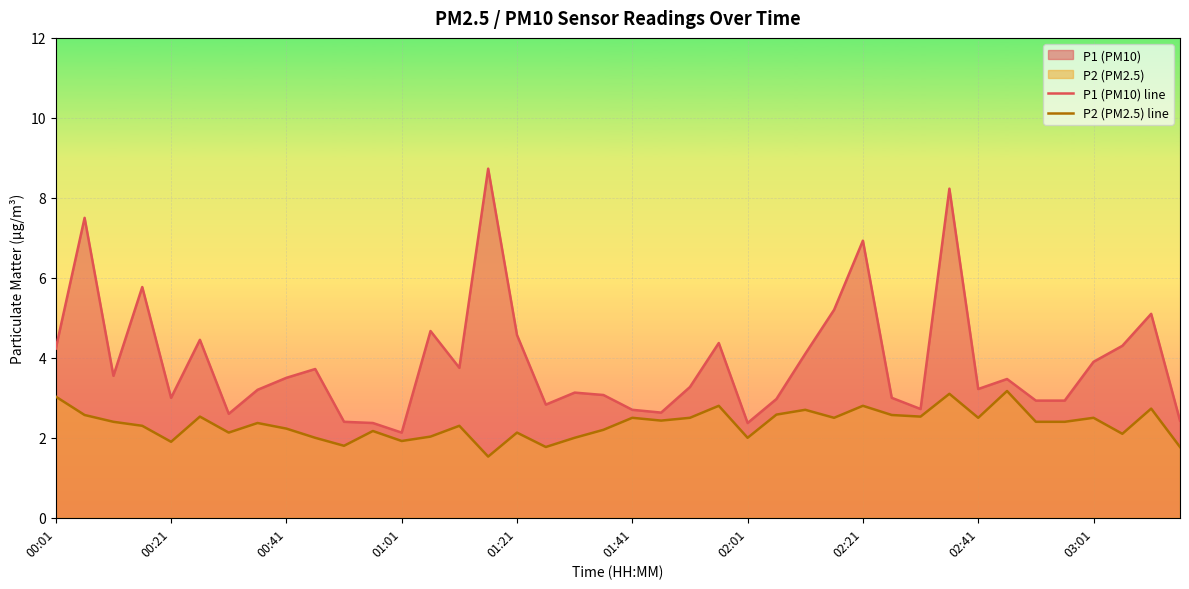

At which category is the sum across all series the highest?

31